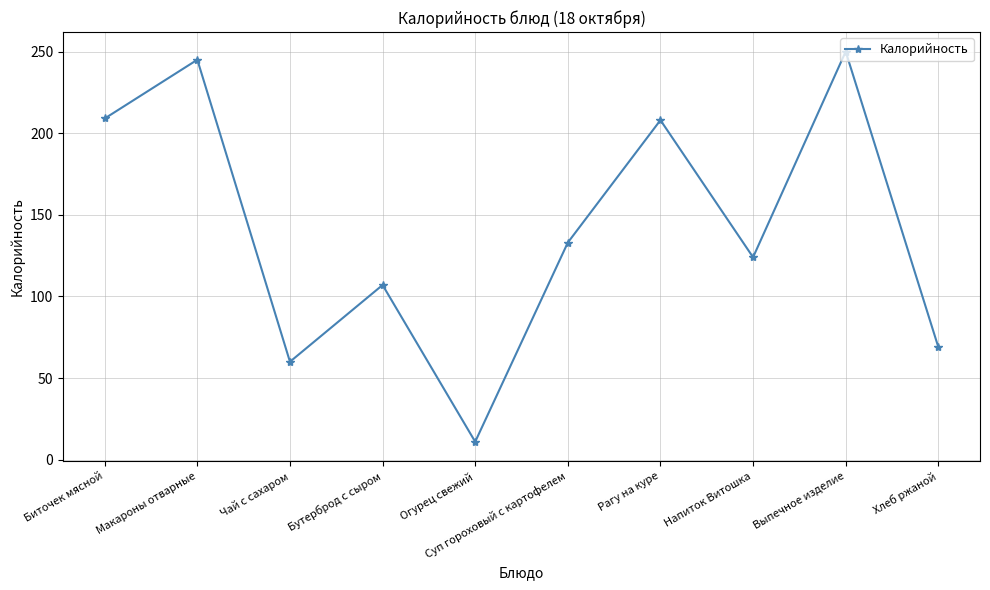

How many interior local valleys (lower than both neighbors) does the data have?

3